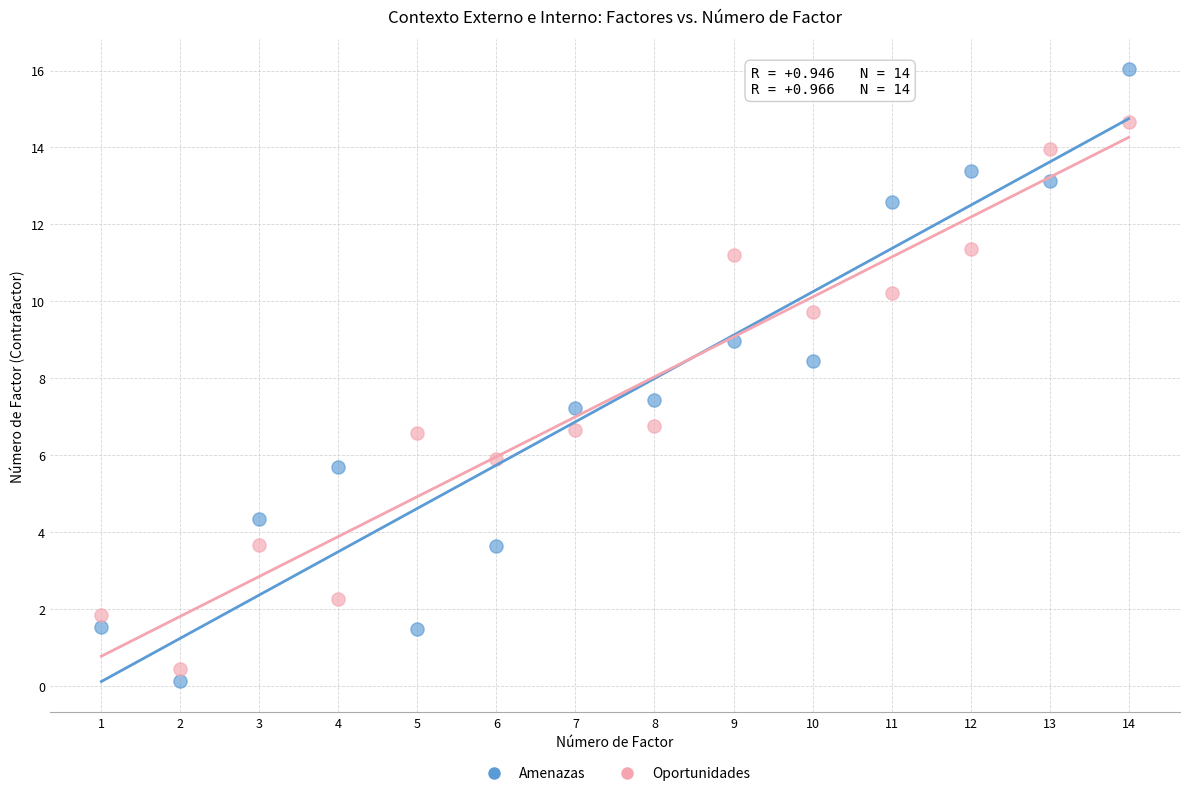

What are all the series names shown in the legend?

Amenazas, Oportunidades